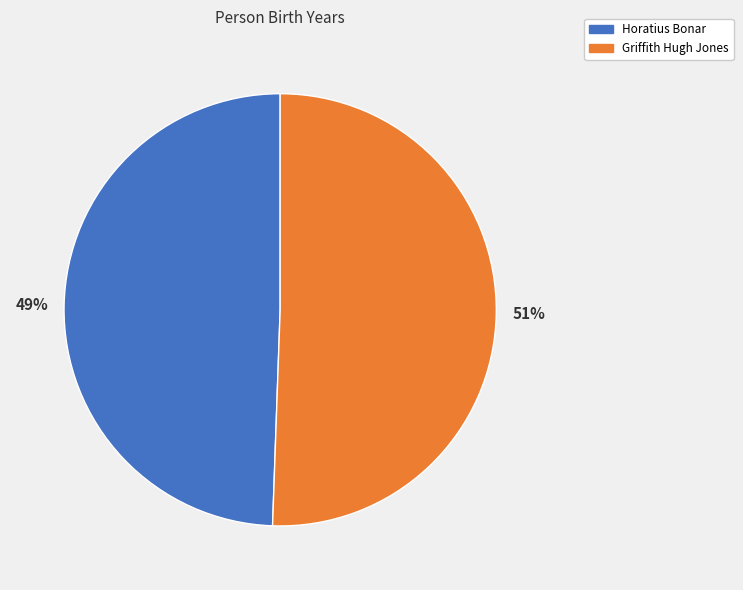

Which has a higher value, Griffith Hugh Jones or Horatius Bonar?

Griffith Hugh Jones